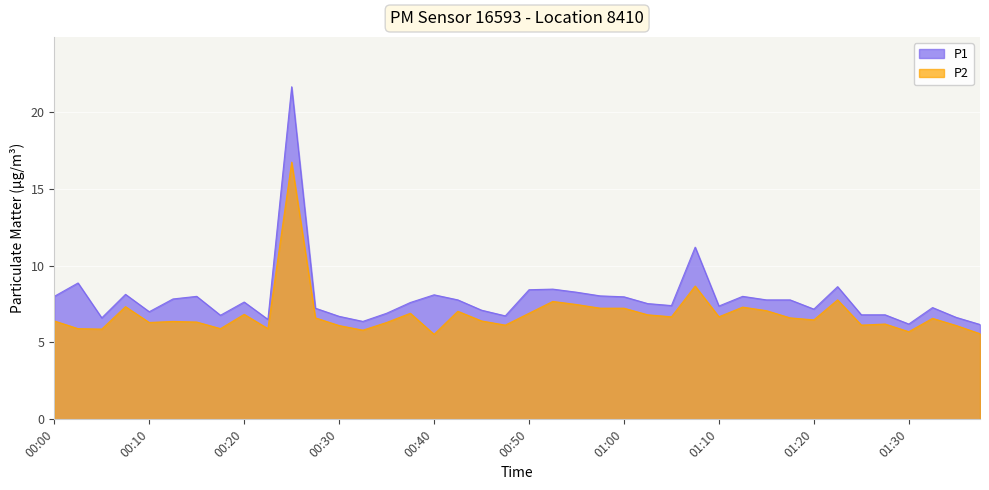

The P2 series shows 6.6 at 01:32. True or false?

True